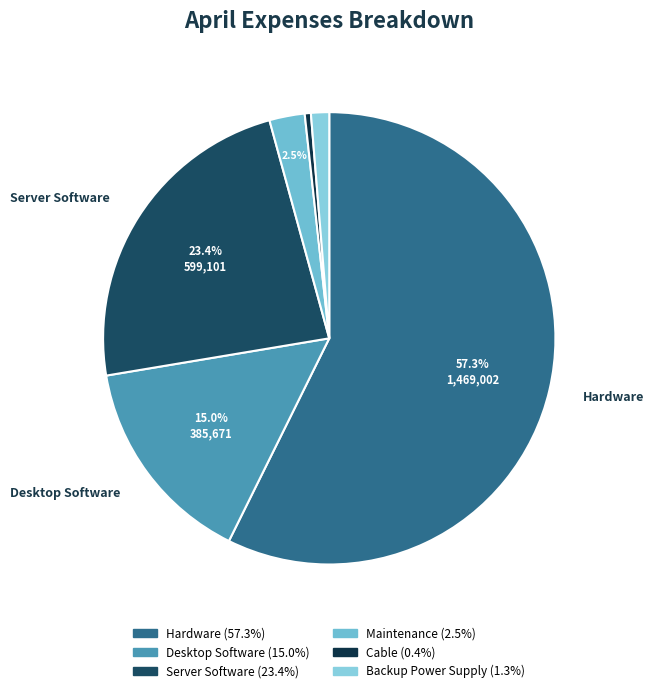

To the nearest percent, what is the average slice percentage?

17%